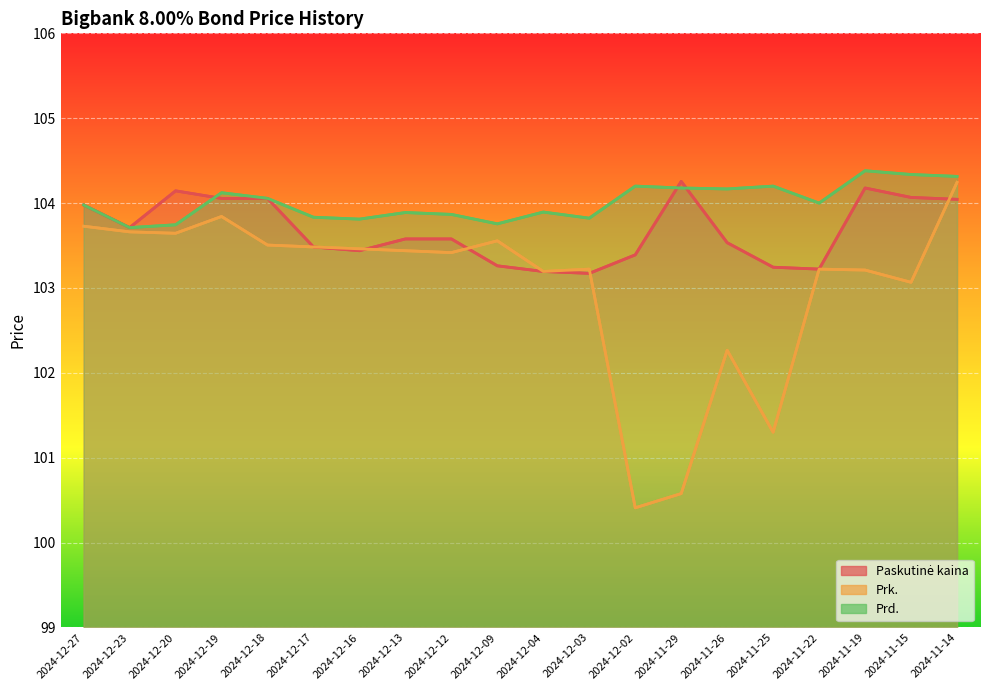

What is the difference between the maximum and second lowest values in the Paskutinė kaina series?

1.1